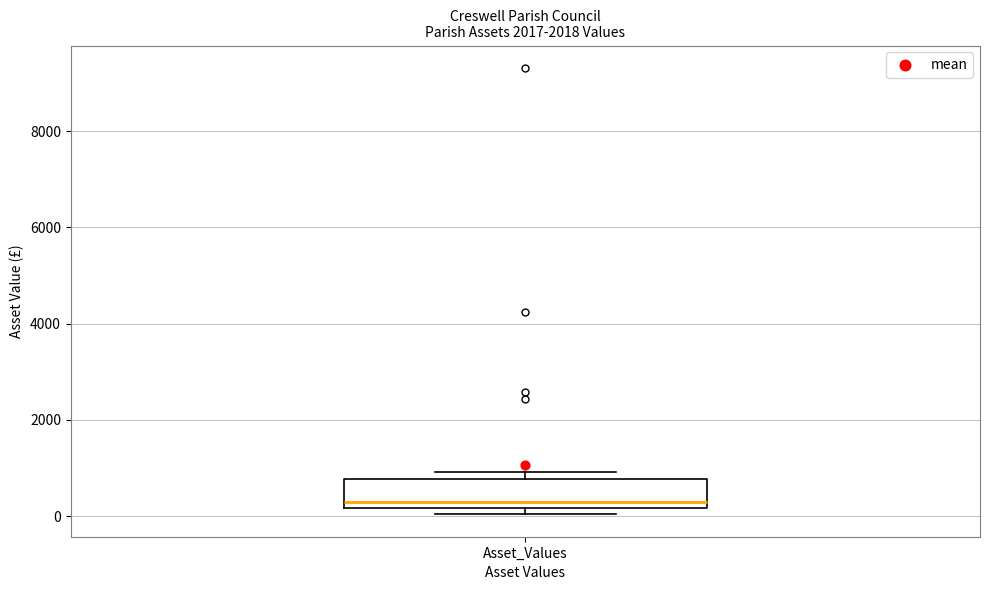

Read this box plot against the y-axis: the position of the median line, the range covered by the box, and the ends of both whiskers. The values are not printed on the chart, so give them approximately, as read against the axis.

median 200 (just above the box's lower edge), box 200 to 800, whiskers 0 to 1000